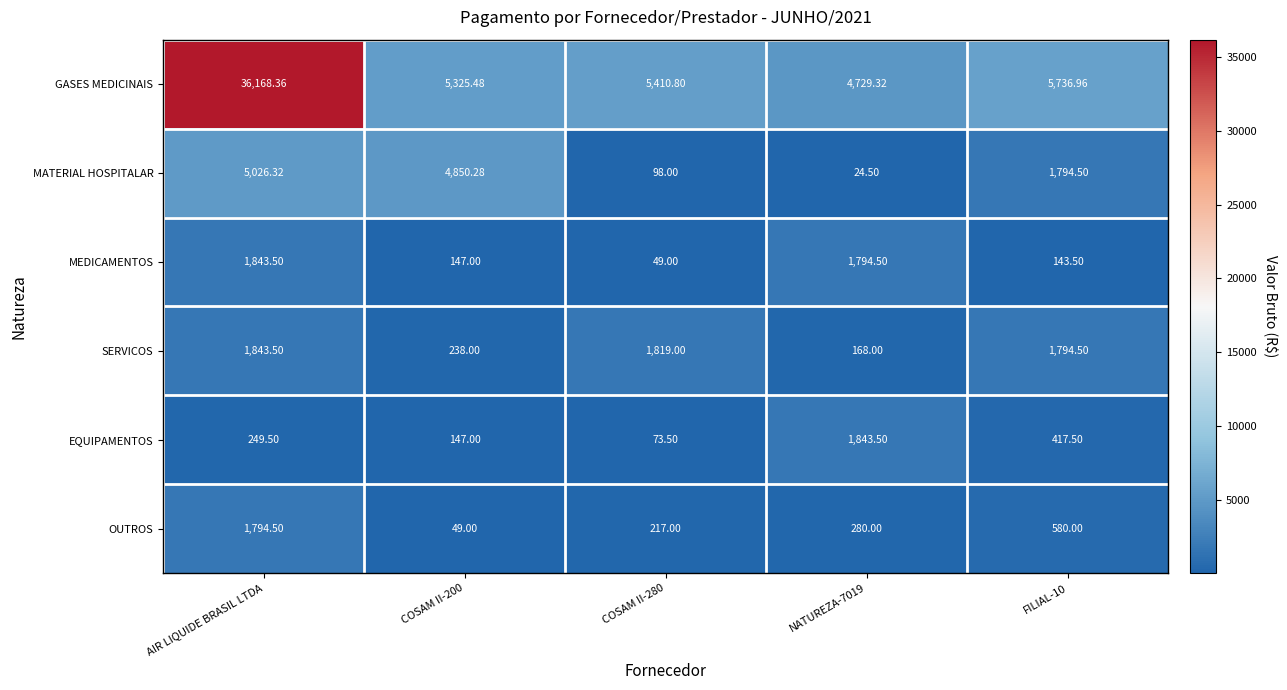

At COSAM II-280, list the series in order from smallest to largest.

MEDICAMENTOS, EQUIPAMENTOS, MATERIAL HOSPITALAR, OUTROS, SERVICOS, GASES MEDICINAIS